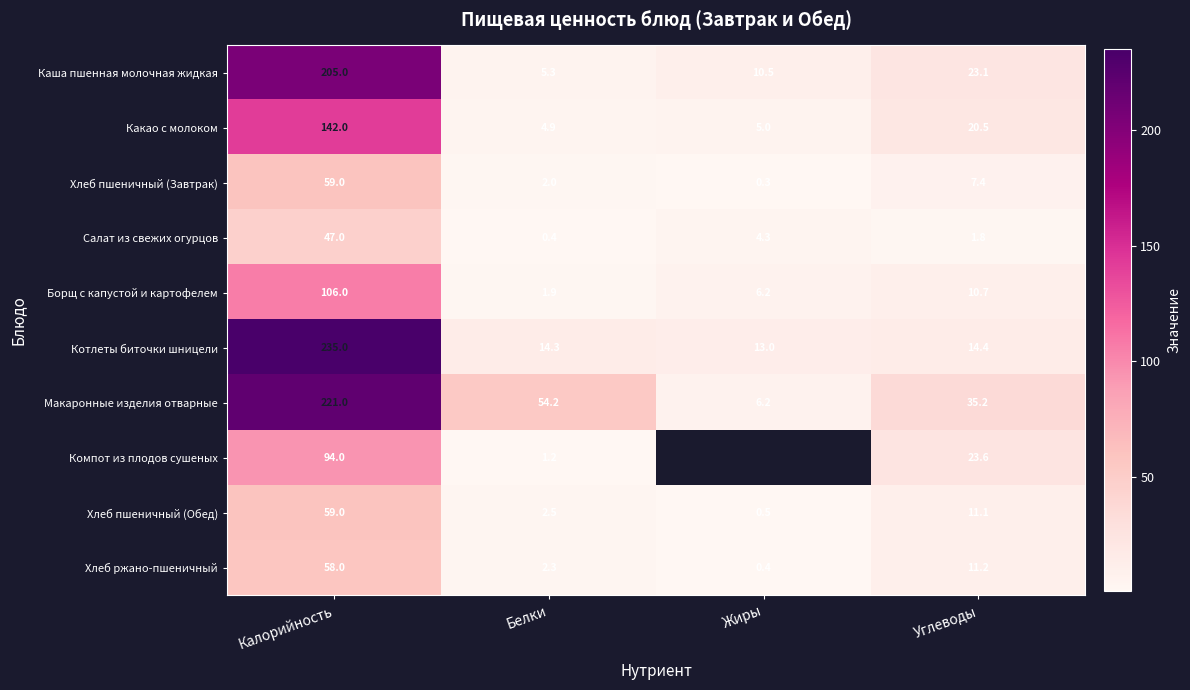

How many categories are shown in the chart?

4